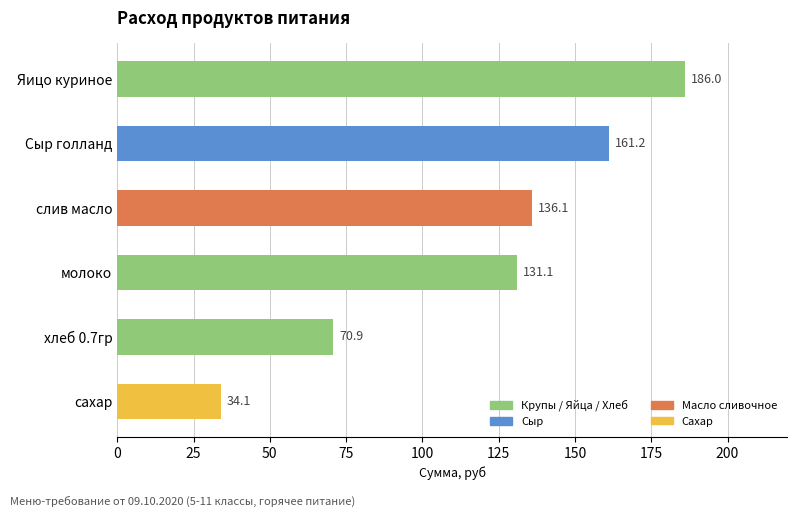

How many data points are less than 136?

3